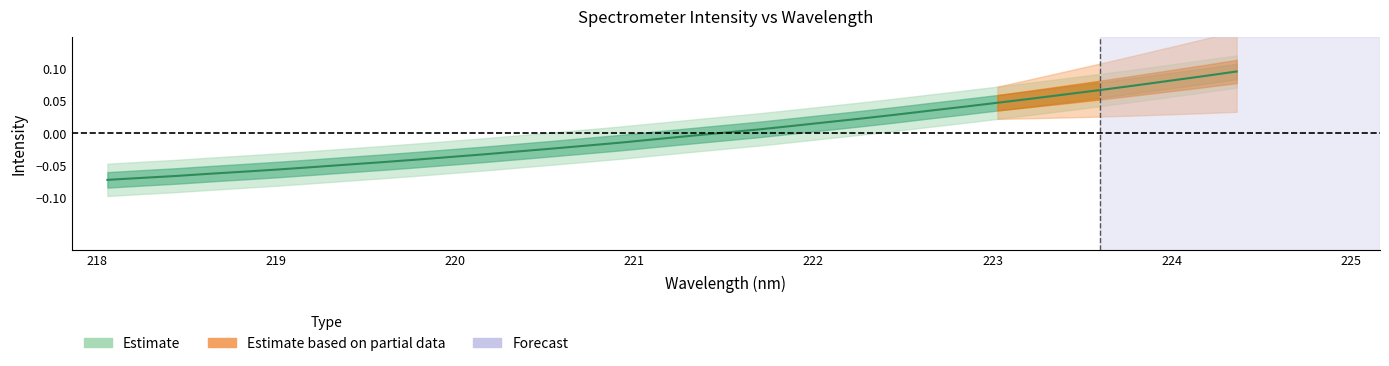

True or false: the data shows -0.1 at 223.

False